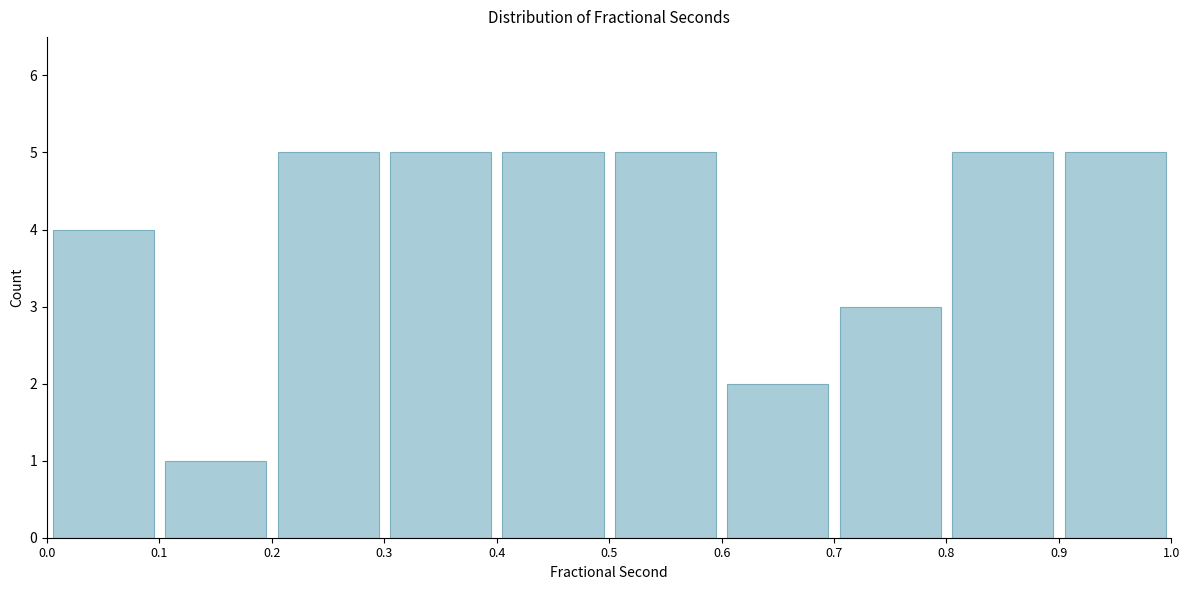

Reading left to right, transcribe this chart: for each bar, give the range it covers on the x-axis and its height. The values are not printed on the chart, so give them approximately, as read against the axis.

0.0 to 0.1: 4
0.1 to 0.2: 1
0.2 to 0.3: 5
0.3 to 0.4: 5
0.4 to 0.5: 5
0.5 to 0.6: 5
0.6 to 0.7: 2
0.7 to 0.8: 3
0.8 to 0.9: 5
0.9 to 1.0: 5